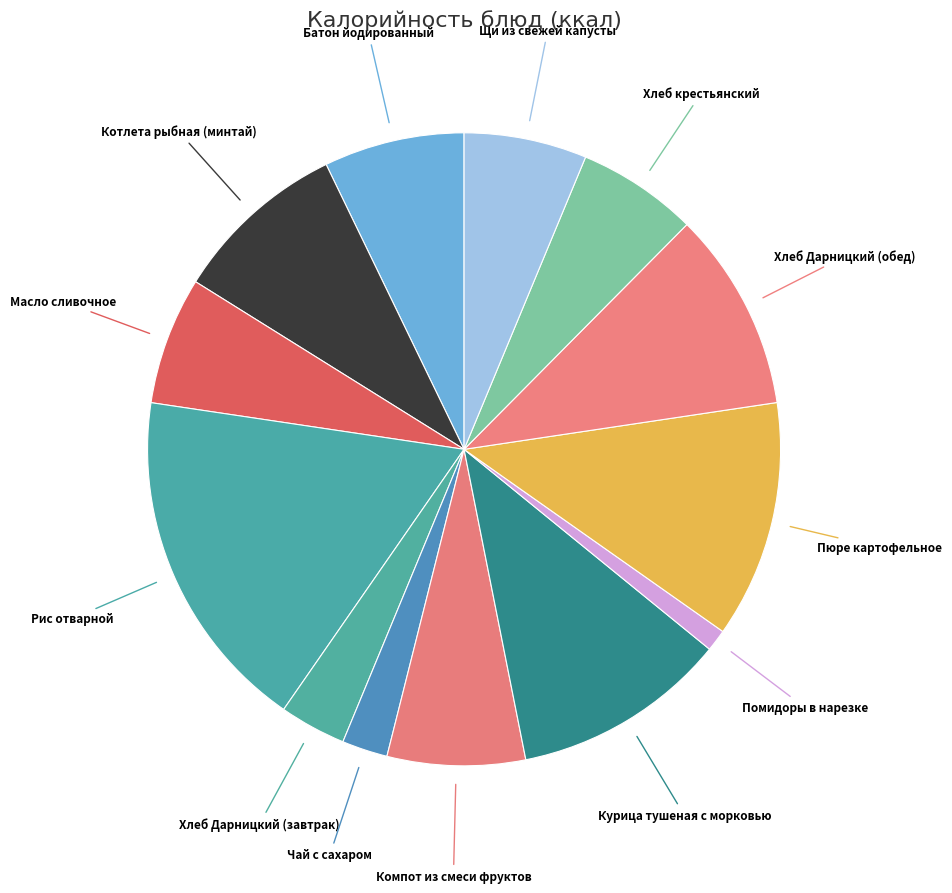

How many slices are in this pie chart?

13